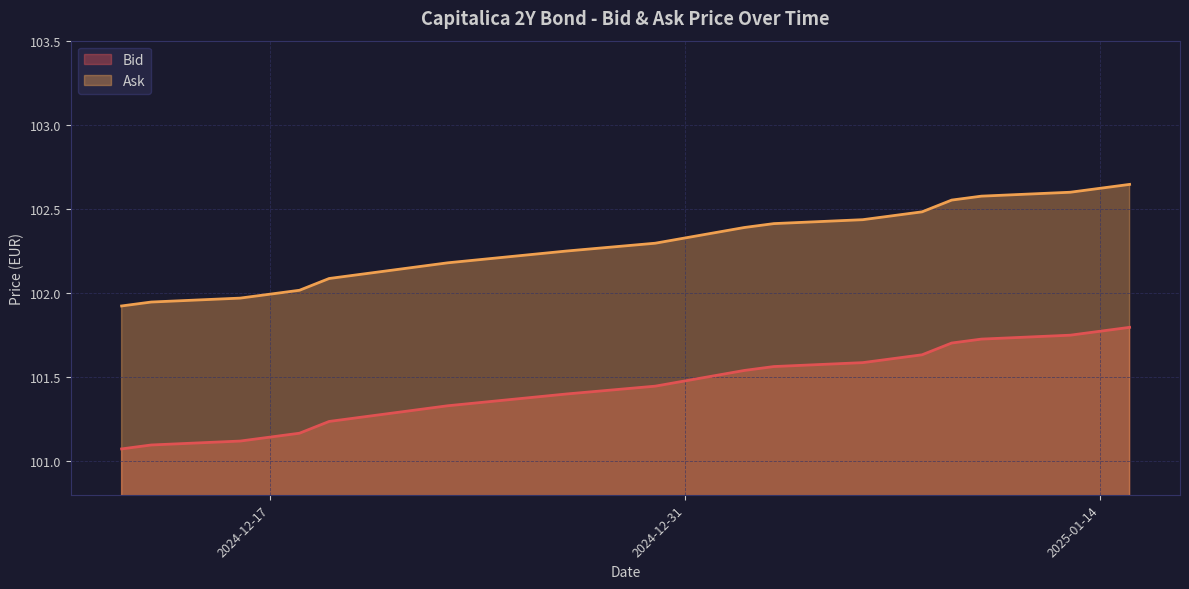

Which series has the largest range (max minus min)?

Bid